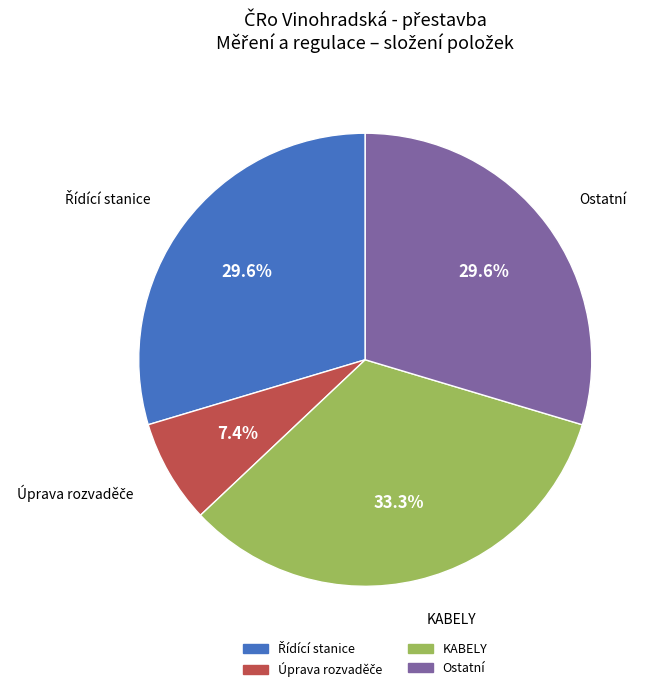

Does KABELY account for over 50% of the chart?

No